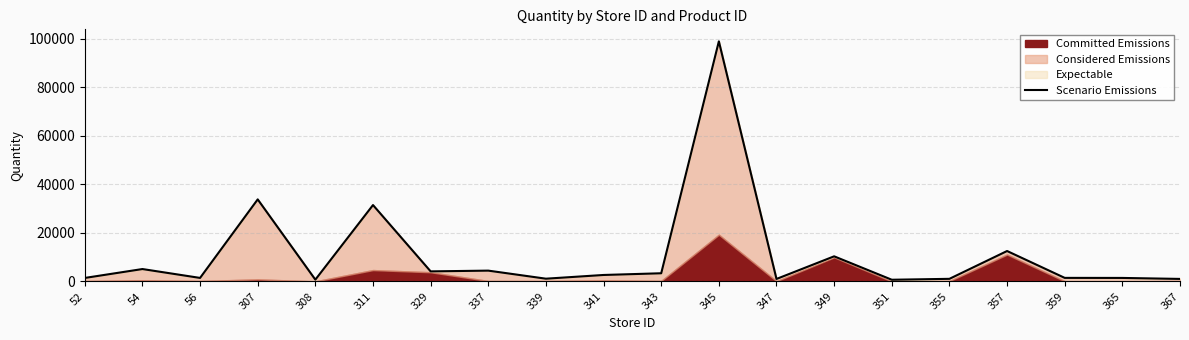

Reading left to right, what are all the values shown in this chart?

1456.0	5125.0	1467.0	33835.0	758.0	31501.0	4161.0	4473.0	1151.0	2681.0	3386.1	98969.0	1042.0	10370.0	715.0	1090.0	12555.0	1484.0	1462.0	1056.0